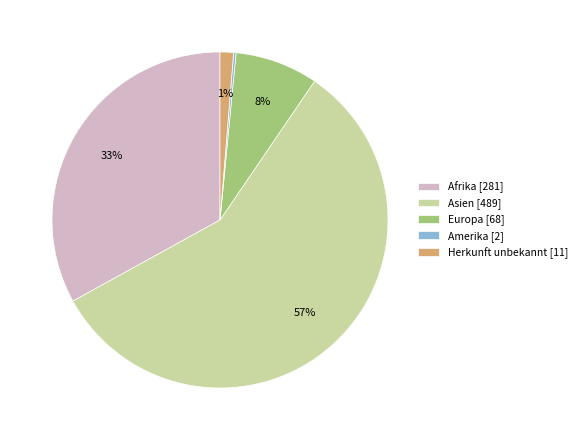

To the nearest percent, what is the average slice percentage?

20%